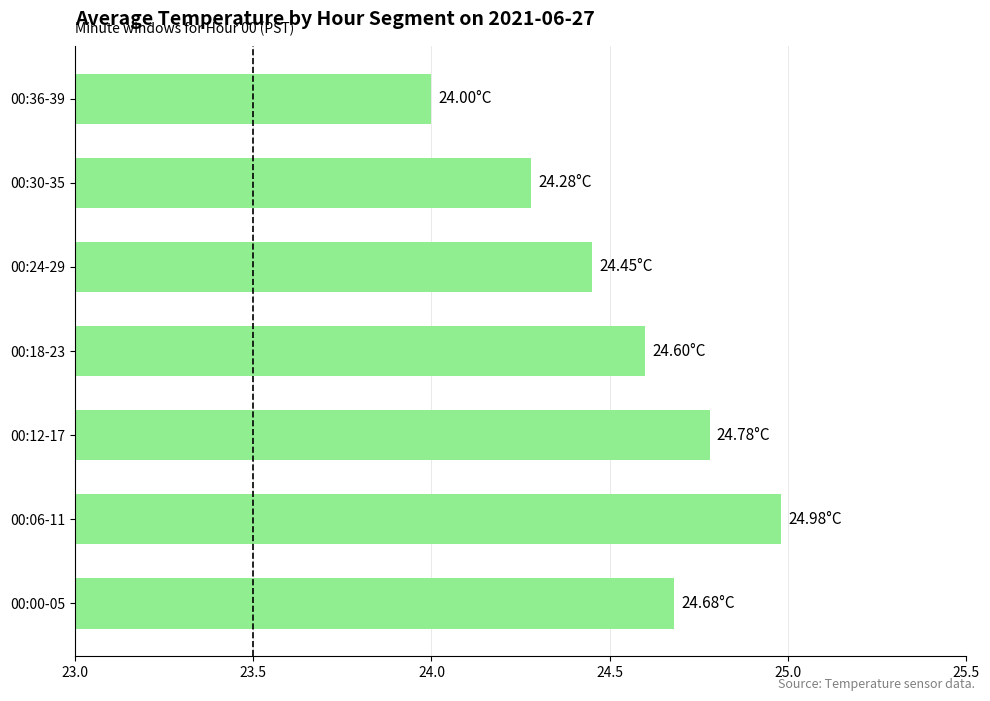

What is the ratio of the value at 00:30-35 to the value at 00:18-23?

1.0